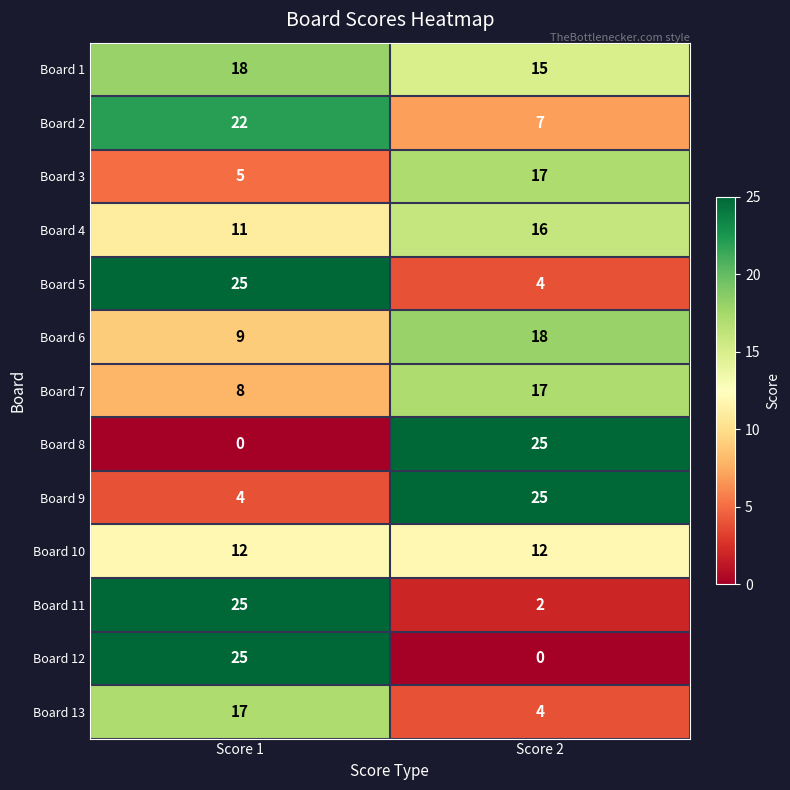

At which category is the sum across all series the highest?

Score 1